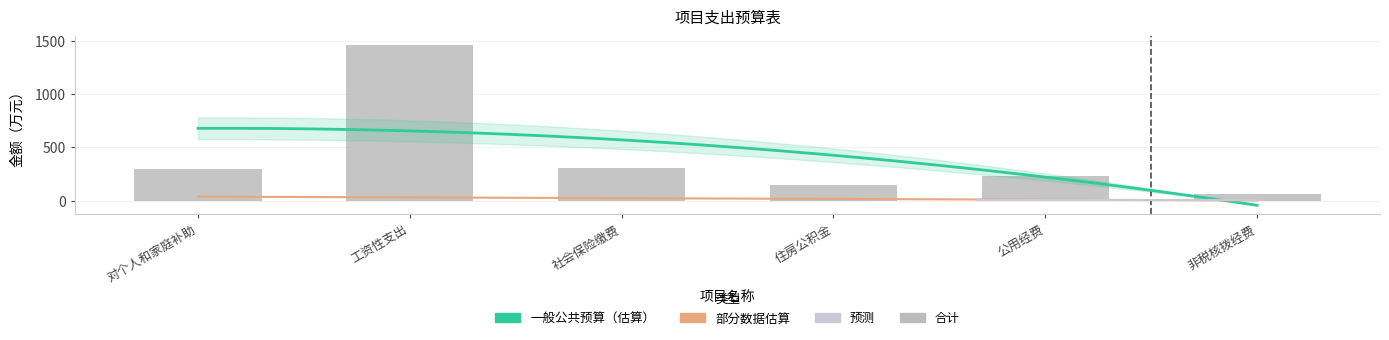

Where does the data first go above 301?

对个人和家庭补助